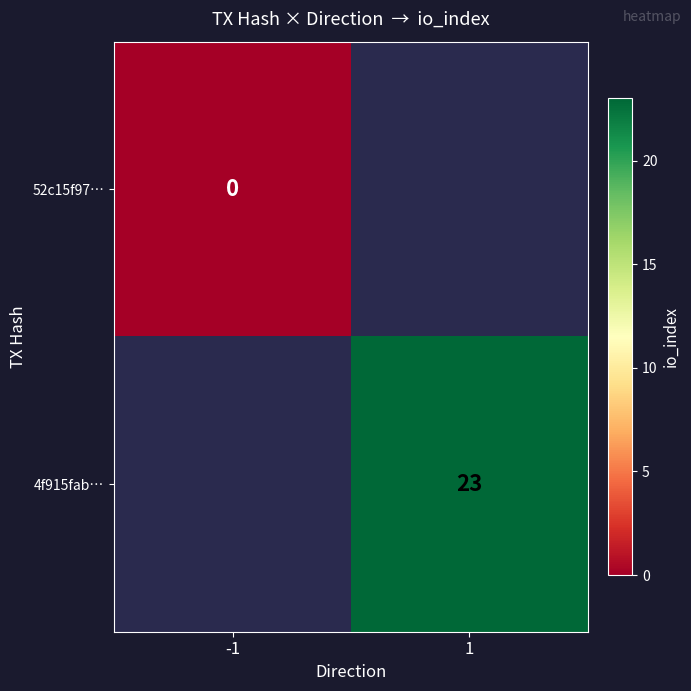

Which label corresponds to the largest value in the chart?

1